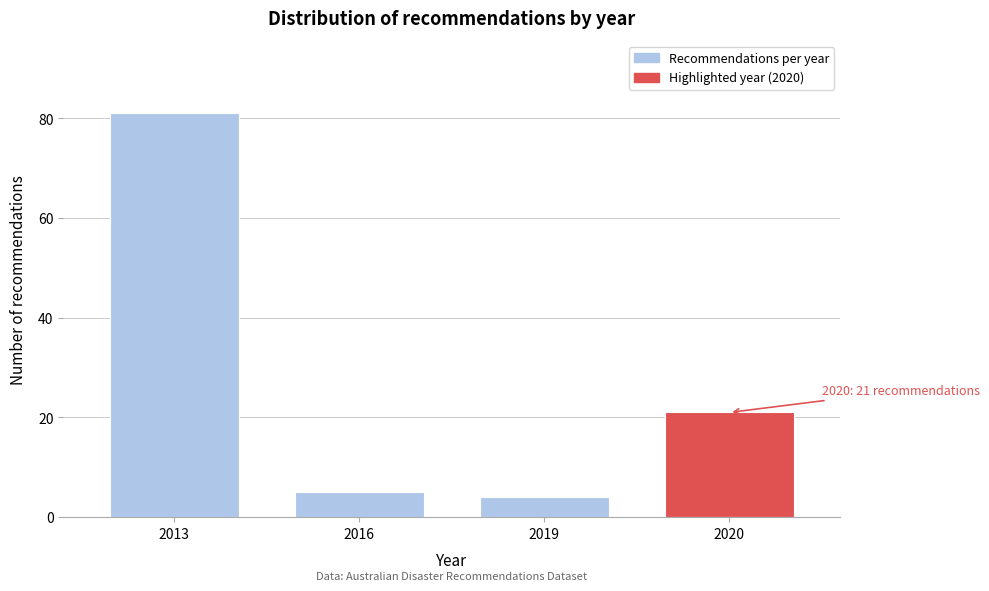

Reading left to right, extract all data points from this chart.

81	5	4	21